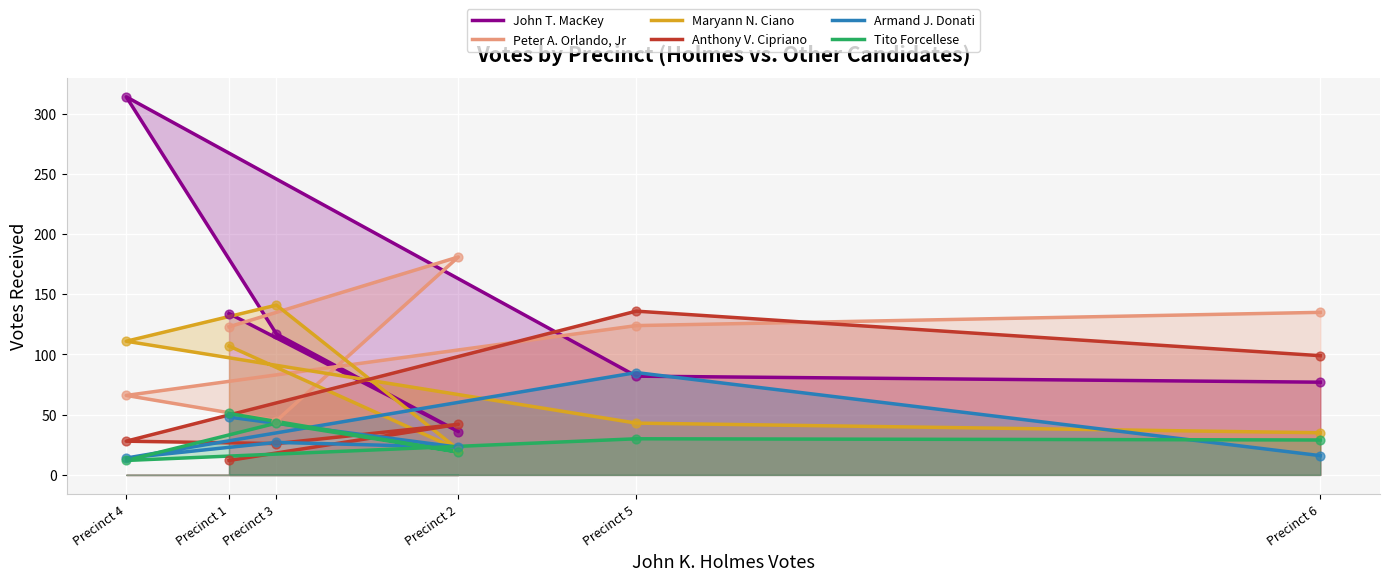

Which series contains the lowest Y value?

Anthony V. Cipriano